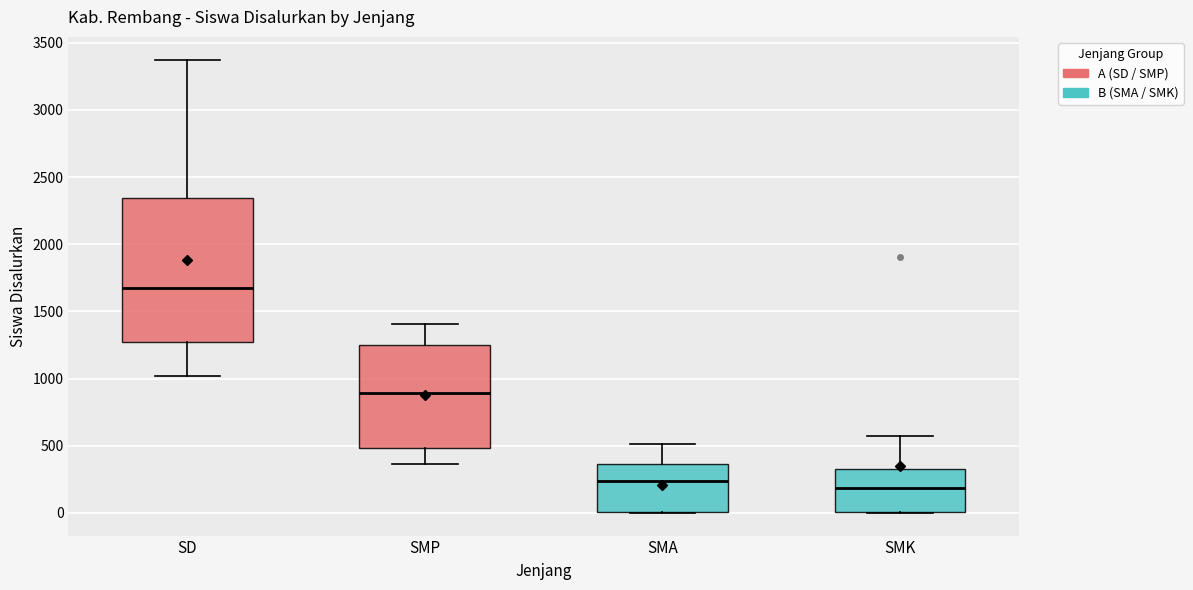

Which box has the highest median line?

SD